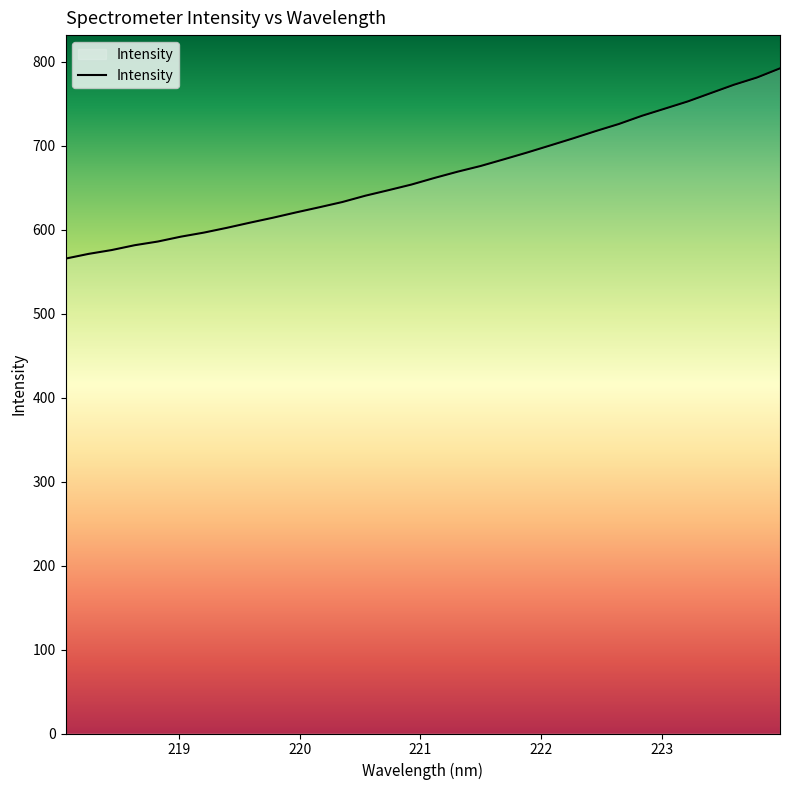

What is the minimum value shown in the chart?

565.4